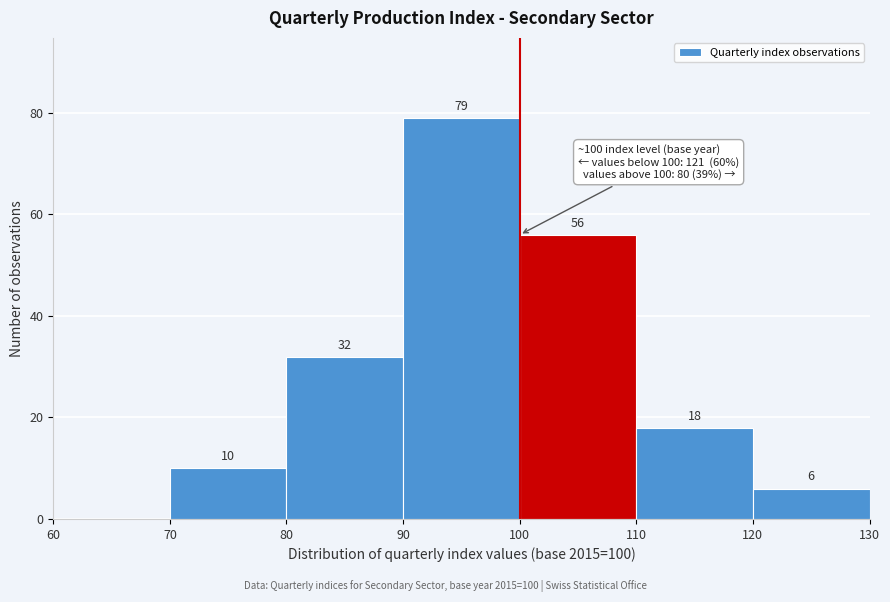

Which range on the x-axis has the tallest bar?

90 to 100